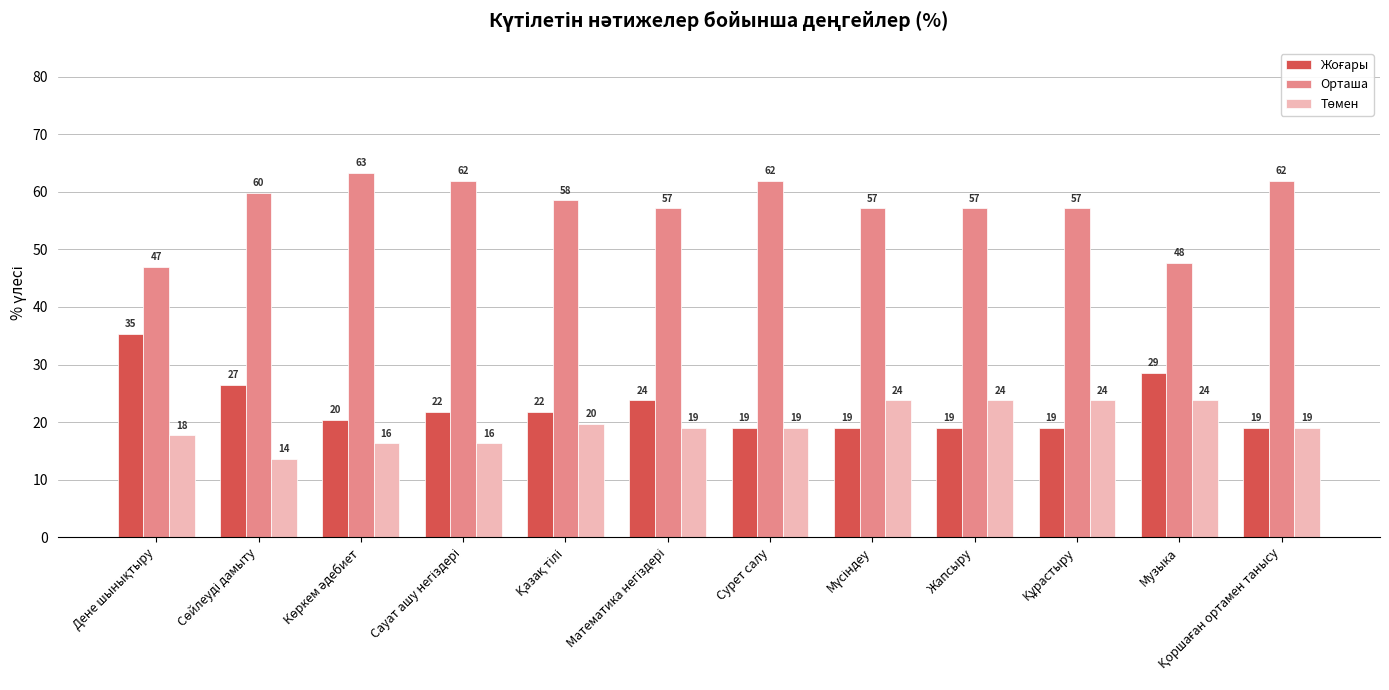

What is the maximum value shown in the chart?

63.3